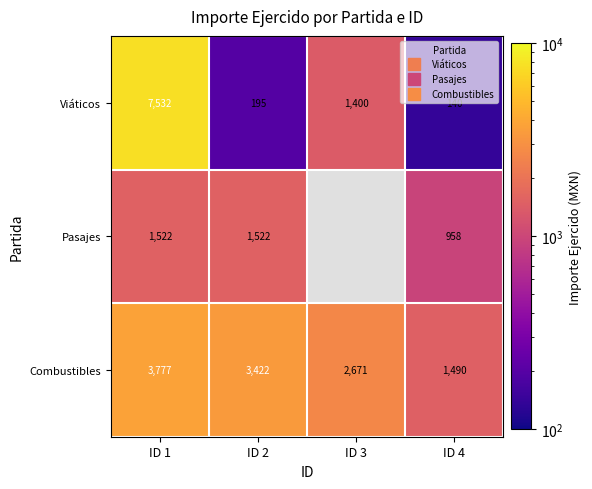

How many data points in Combustibles are above 3421?

2